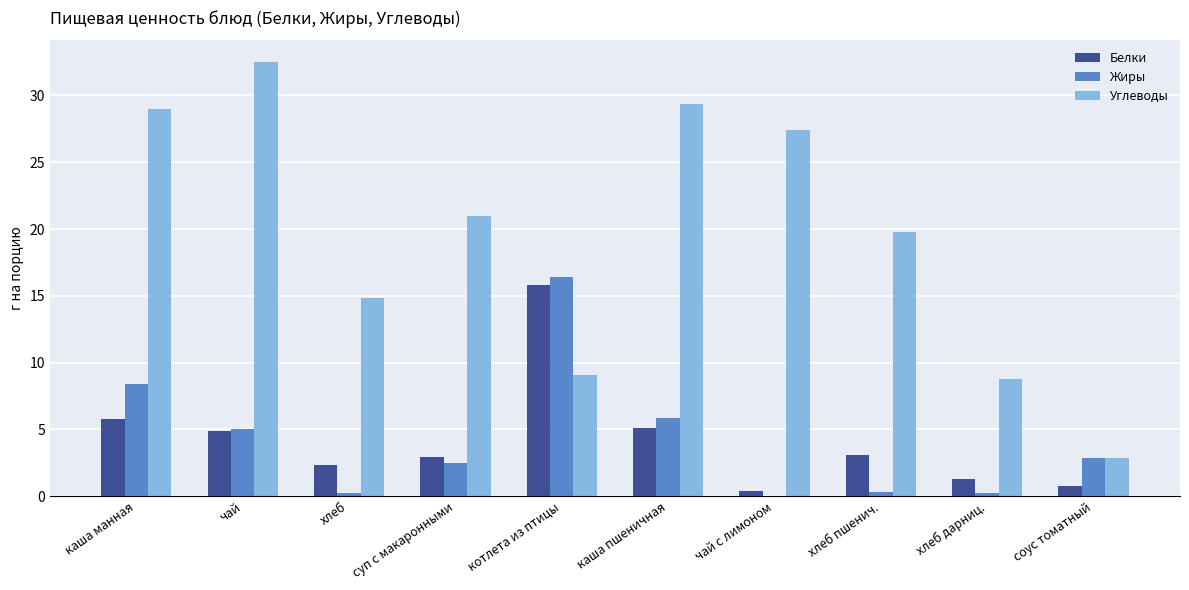

What is the sum of all Белки values?

42.4